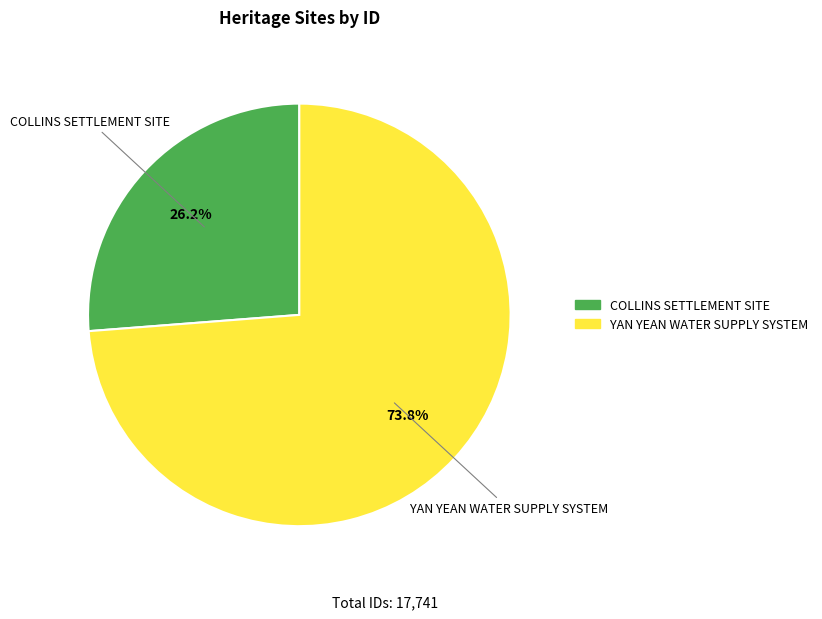

Which category accounts for the majority?

YAN YEAN WATER SUPPLY SYSTEM